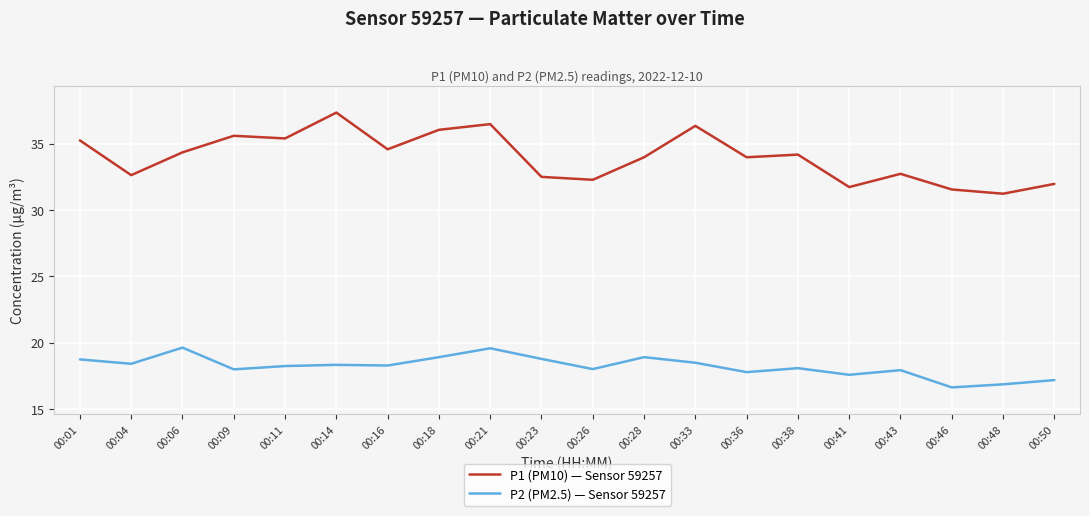

Which series has the largest total across all categories?

P1 (PM10) — Sensor 59257